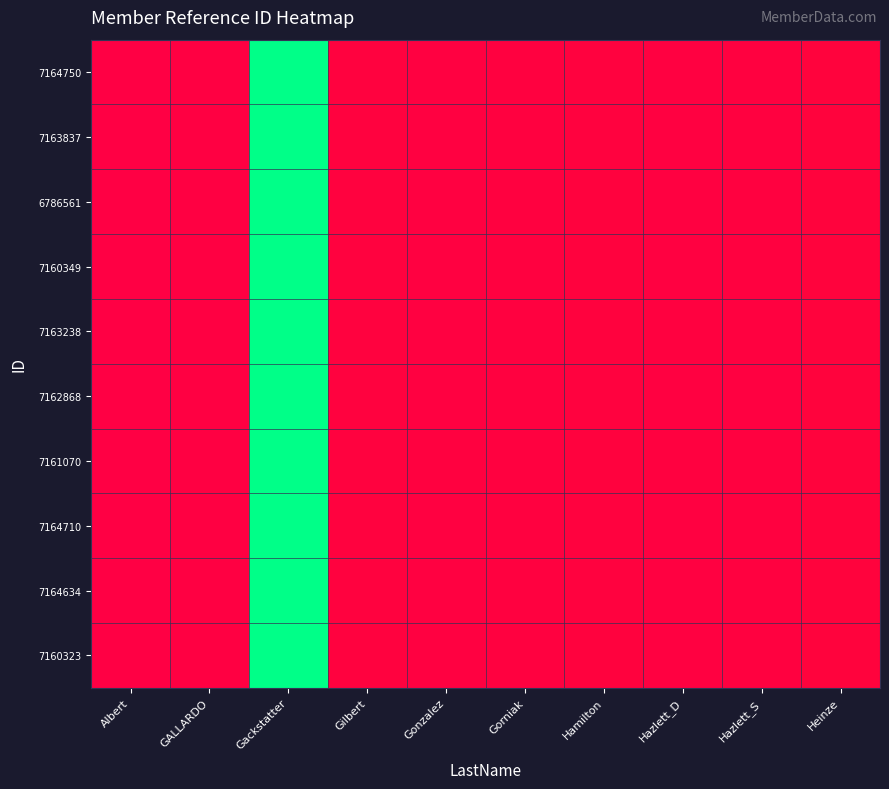

Reading right to left, extract all data points from this chart.

7164750: Heinze=1.0	Hazlett_S=1.0	Hazlett_D=1.0	Hamilton=1.0	Gorniak=1.0	Gonzalez=1.0	Gilbert=1.0	Gackstatter=0.0	GALLARDO=1.0	Albert=1.0
7163837: Heinze=1.0	Hazlett_S=1.0	Hazlett_D=1.0	Hamilton=1.0	Gorniak=1.0	Gonzalez=1.0	Gilbert=1.0	Gackstatter=0.0	GALLARDO=1.0	Albert=1.0
6786561: Heinze=1.0	Hazlett_S=1.0	Hazlett_D=1.0	Hamilton=1.0	Gorniak=1.0	Gonzalez=1.0	Gilbert=1.0	Gackstatter=0.0	GALLARDO=1.0	Albert=1.0
7160349: Heinze=1.0	Hazlett_S=1.0	Hazlett_D=1.0	Hamilton=1.0	Gorniak=1.0	Gonzalez=1.0	Gilbert=1.0	Gackstatter=0.0	GALLARDO=1.0	Albert=1.0
7163238: Heinze=1.0	Hazlett_S=1.0	Hazlett_D=1.0	Hamilton=1.0	Gorniak=1.0	Gonzalez=1.0	Gilbert=1.0	Gackstatter=0.0	GALLARDO=1.0	Albert=1.0
7162868: Heinze=1.0	Hazlett_S=1.0	Hazlett_D=1.0	Hamilton=1.0	Gorniak=1.0	Gonzalez=1.0	Gilbert=1.0	Gackstatter=0.0	GALLARDO=1.0	Albert=1.0
7161070: Heinze=1.0	Hazlett_S=1.0	Hazlett_D=1.0	Hamilton=1.0	Gorniak=1.0	Gonzalez=1.0	Gilbert=1.0	Gackstatter=0.0	GALLARDO=1.0	Albert=1.0
7164710: Heinze=1.0	Hazlett_S=1.0	Hazlett_D=1.0	Hamilton=1.0	Gorniak=1.0	Gonzalez=1.0	Gilbert=1.0	Gackstatter=0.0	GALLARDO=1.0	Albert=1.0
7164634: Heinze=1.0	Hazlett_S=1.0	Hazlett_D=1.0	Hamilton=1.0	Gorniak=1.0	Gonzalez=1.0	Gilbert=1.0	Gackstatter=0.0	GALLARDO=1.0	Albert=1.0
7160323: Heinze=1.0	Hazlett_S=1.0	Hazlett_D=1.0	Hamilton=1.0	Gorniak=1.0	Gonzalez=1.0	Gilbert=1.0	Gackstatter=0.0	GALLARDO=1.0	Albert=1.0